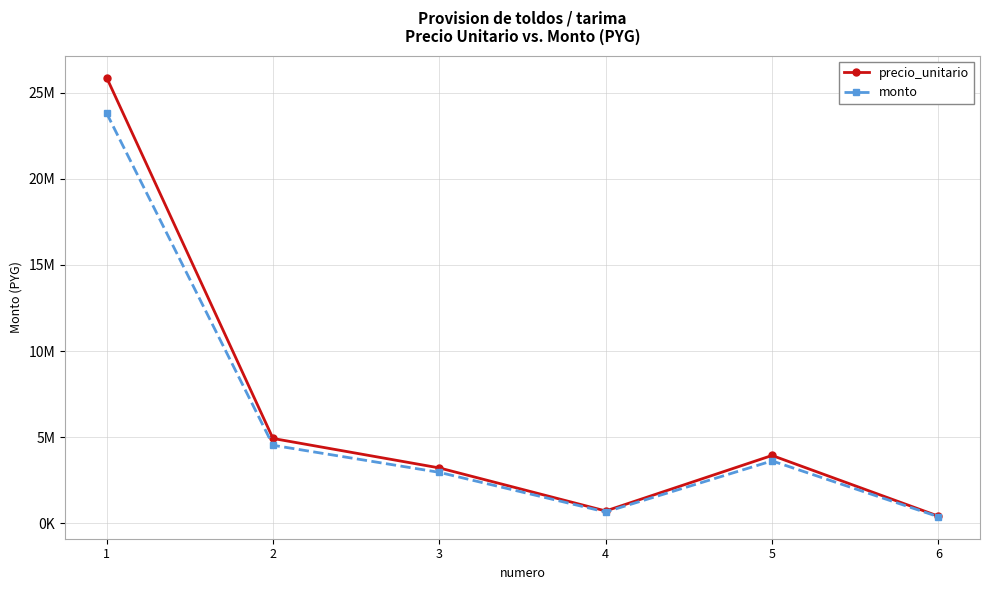

Which category has the lowest value in the monto series?

6